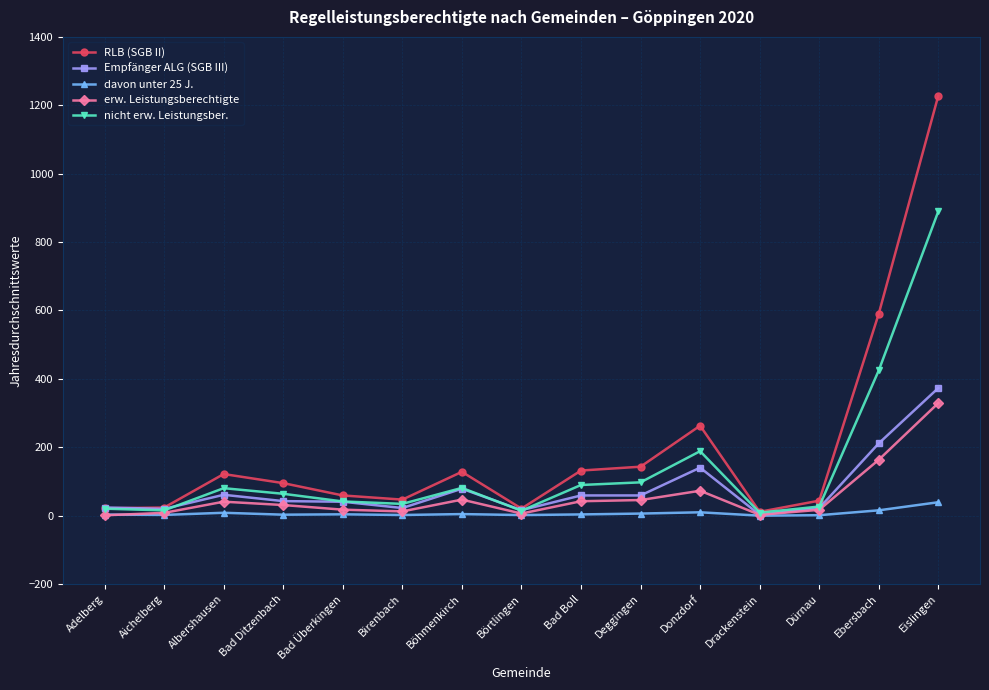

True or false: erw. Leistungsberechtigte has more than 2 interior local peaks.

True